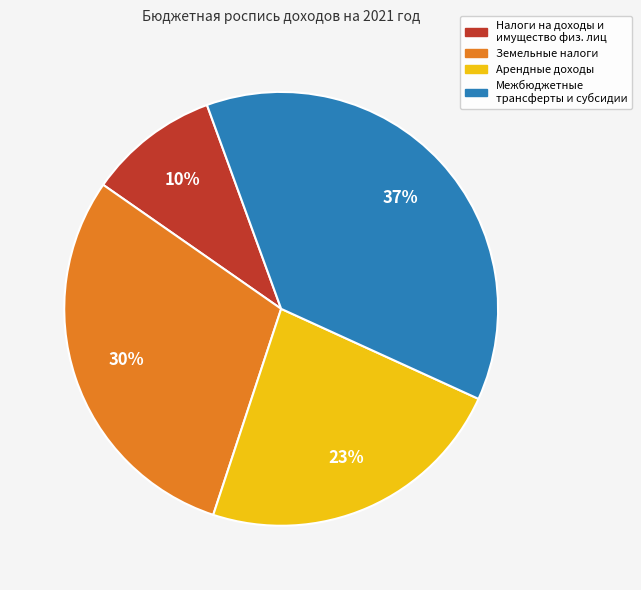

To the nearest percent, what is the average slice percentage?

25%